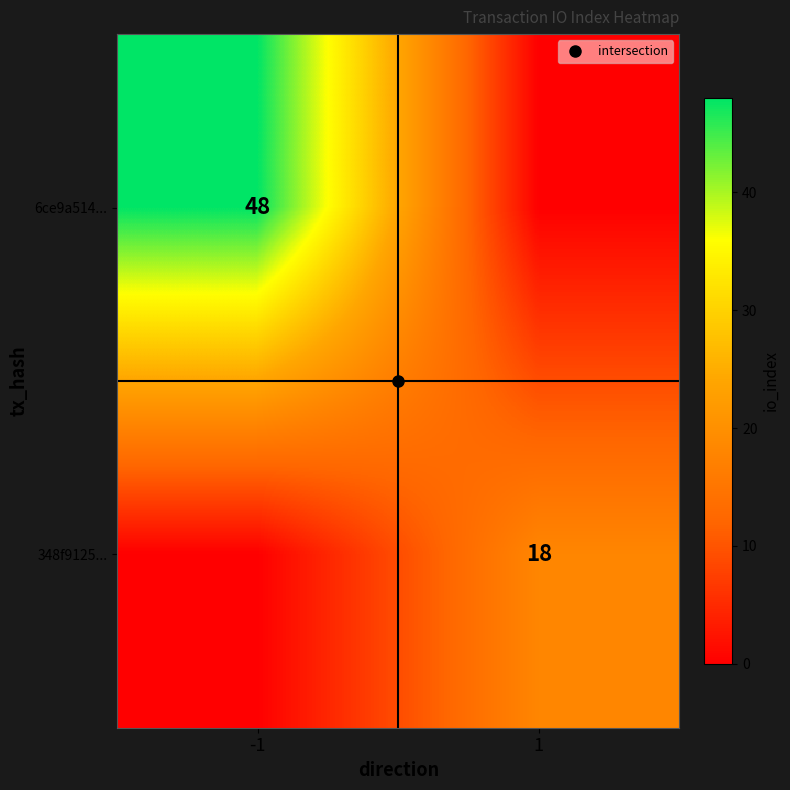

How many positive values does the 6ce9a514... series have?

1